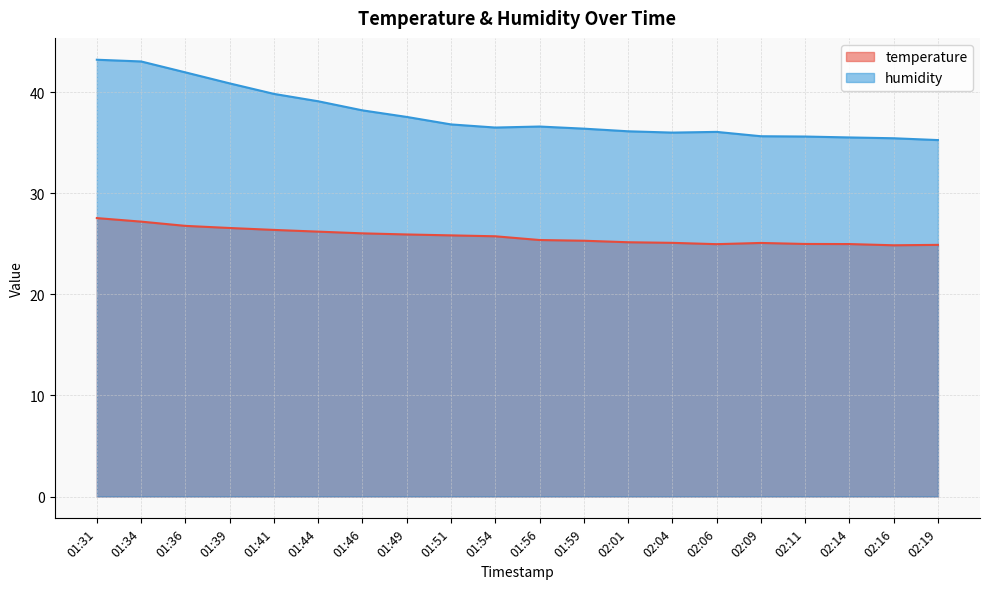

List the series in order of their overall mean, lowest first.

temperature, humidity